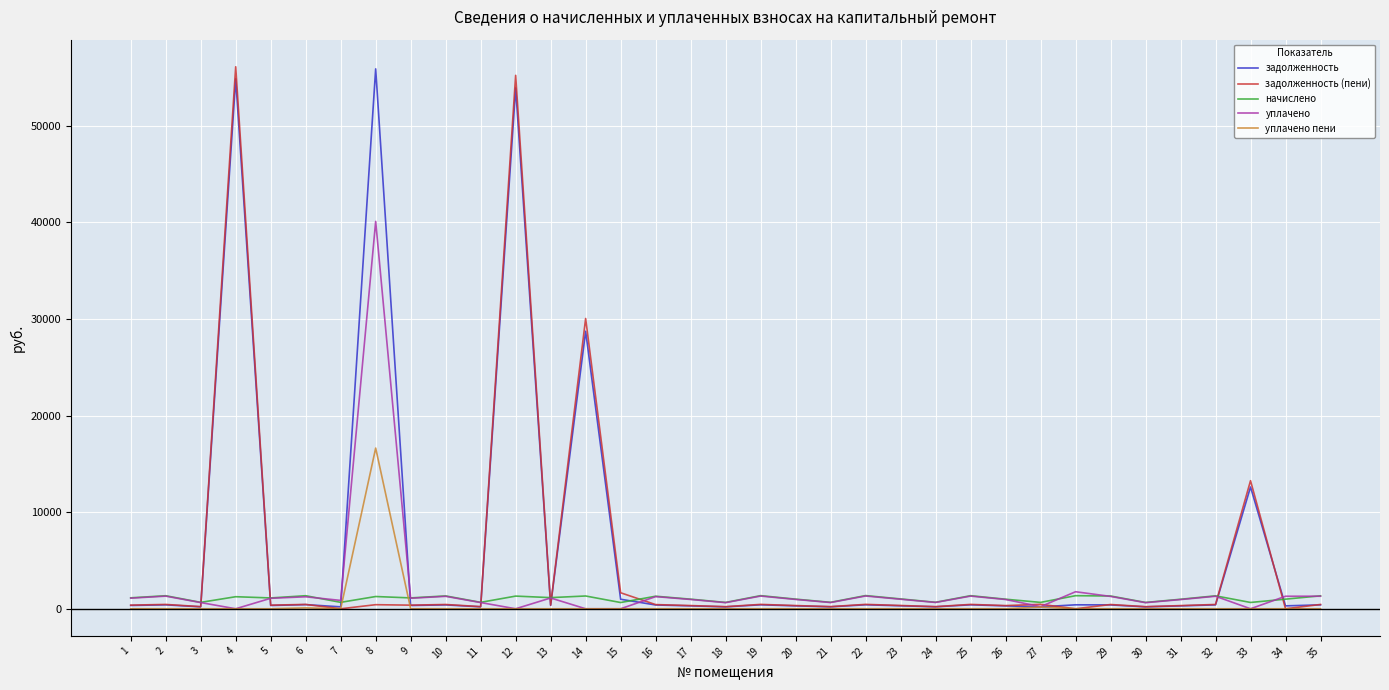

What is the difference between the second highest and second lowest values in the начислено series?

704.6